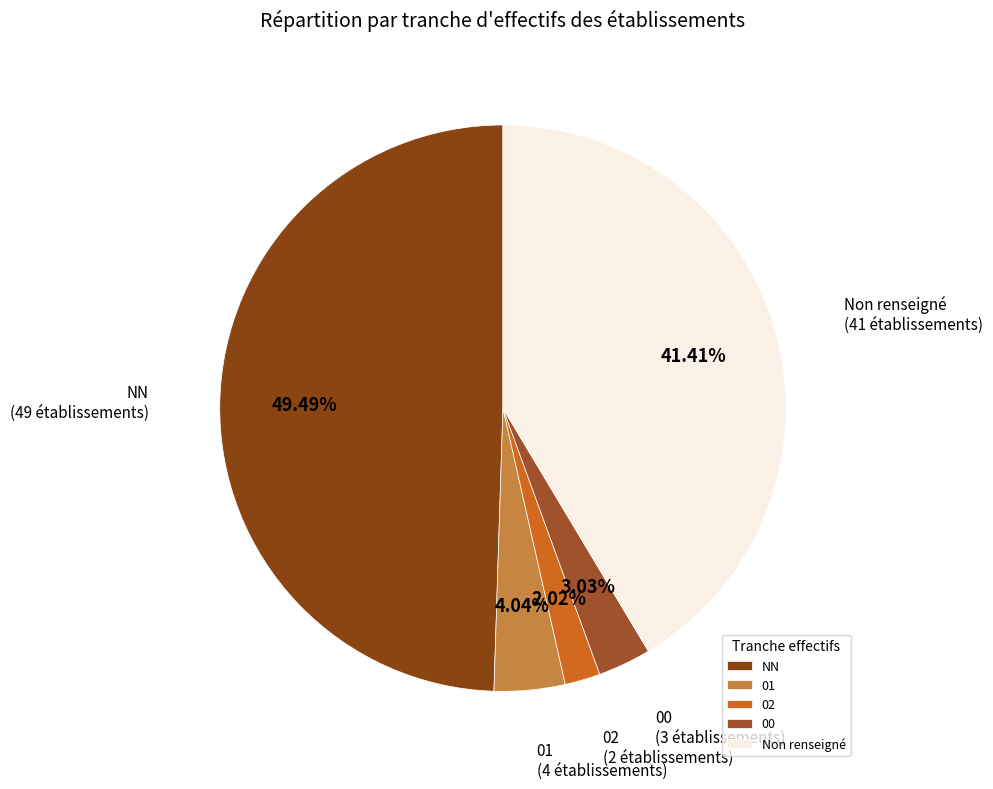

Which slice is the largest?

NN